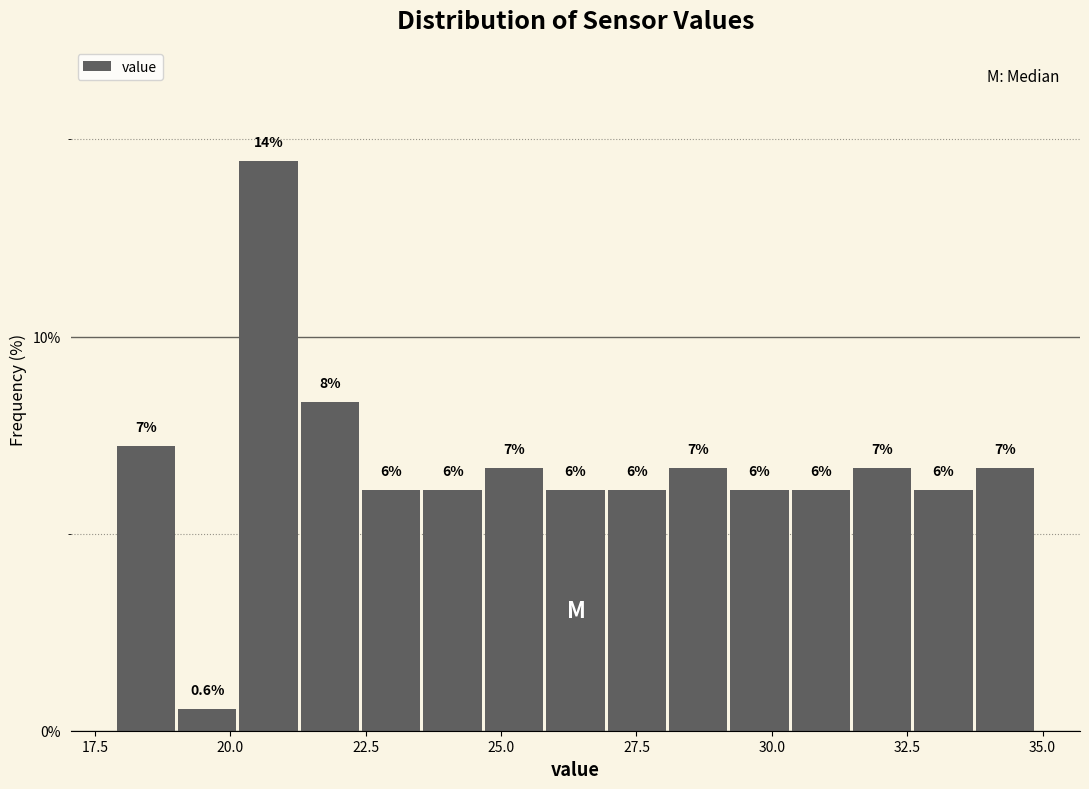

Around what value on the x-axis is the tallest bar? Give the approximate position of its centre, as read against the axis.

20.5